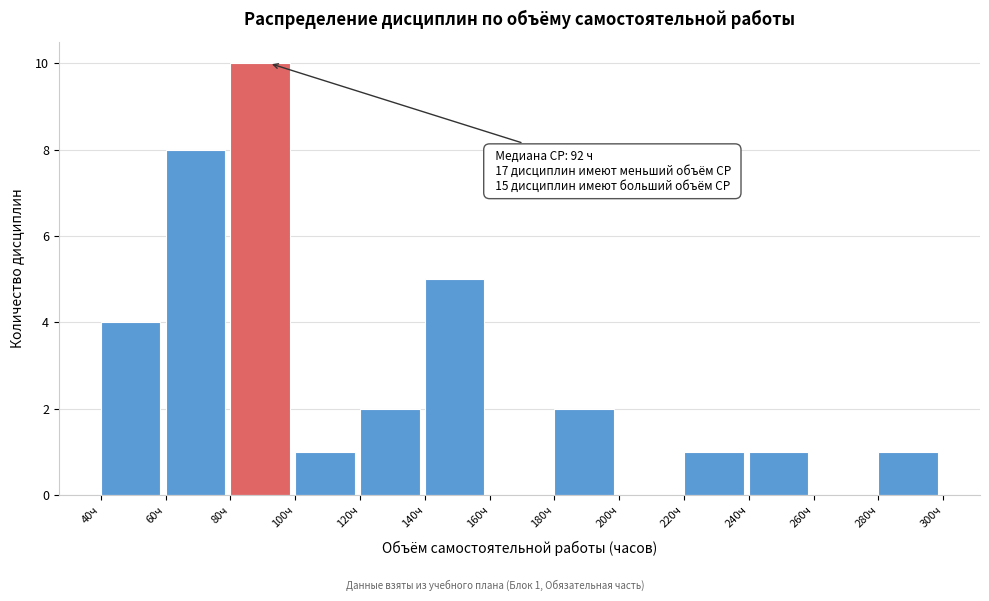

Over which range of the x-axis is the bar tallest?

80 to 100